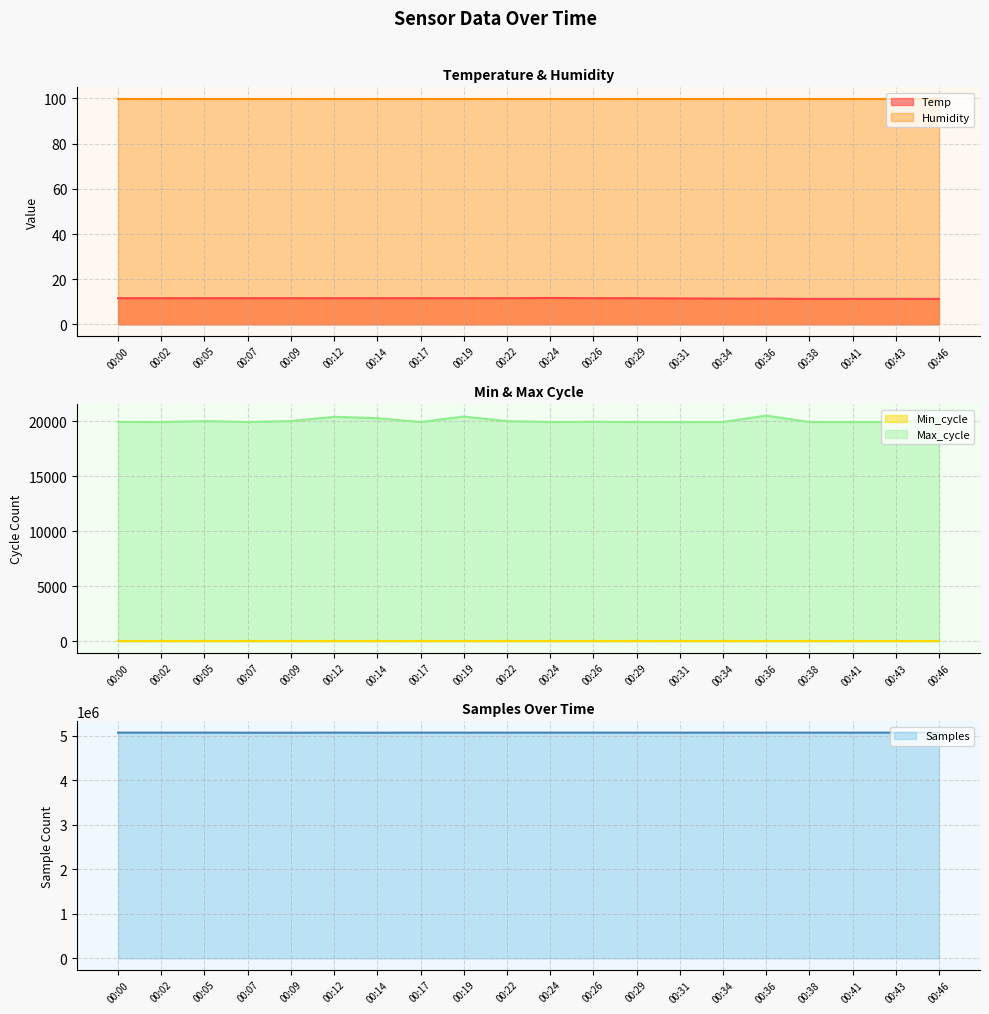

Is the value of Temp at 00:38 greater than the value of Humidity at 00:41?

No